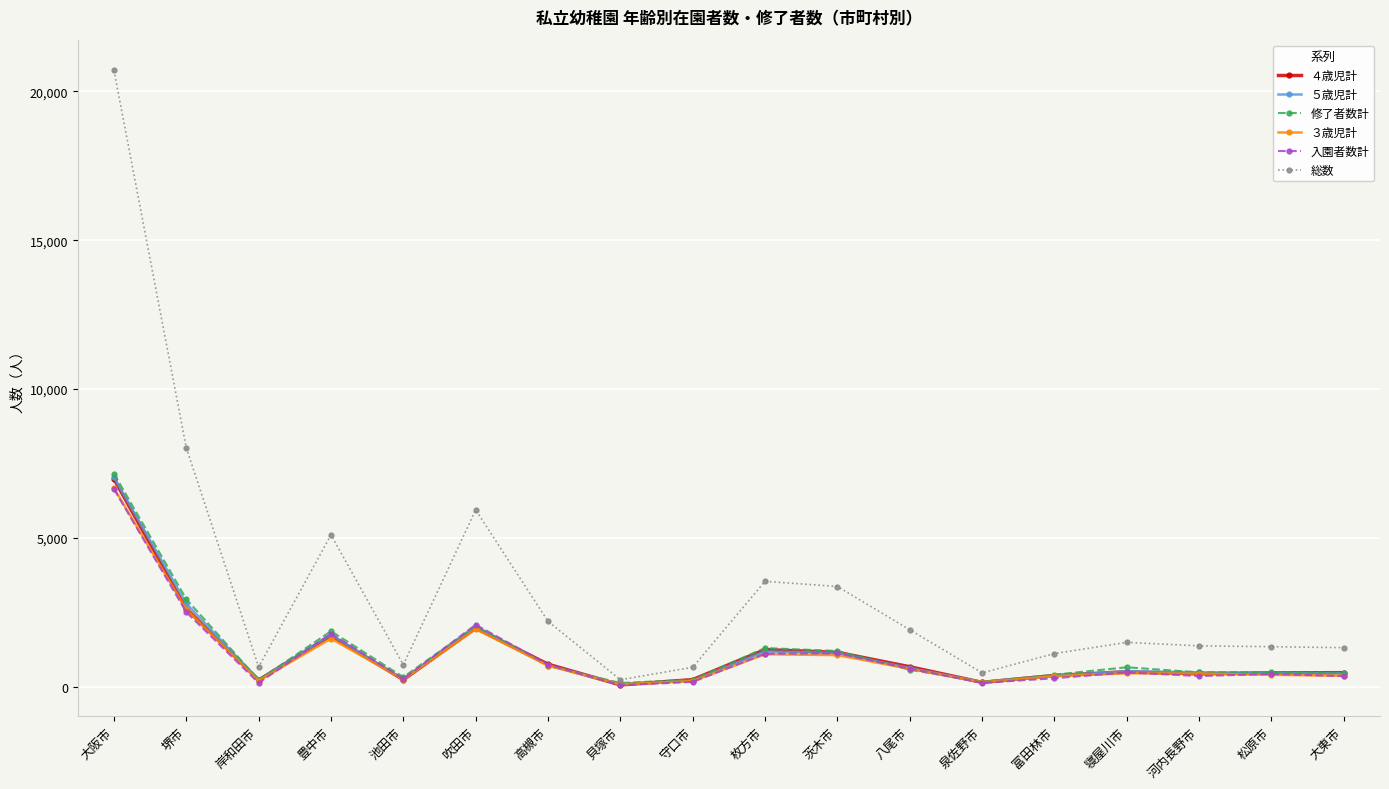

What is the difference between the 修了者数計 values at 吹田市 and 富田林市?

1636